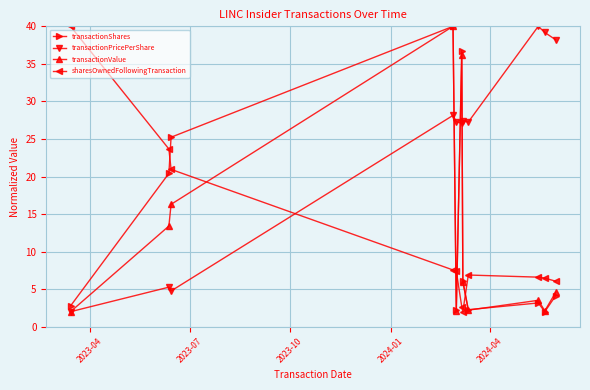

How many interior local valleys does the transactionShares series have?

3